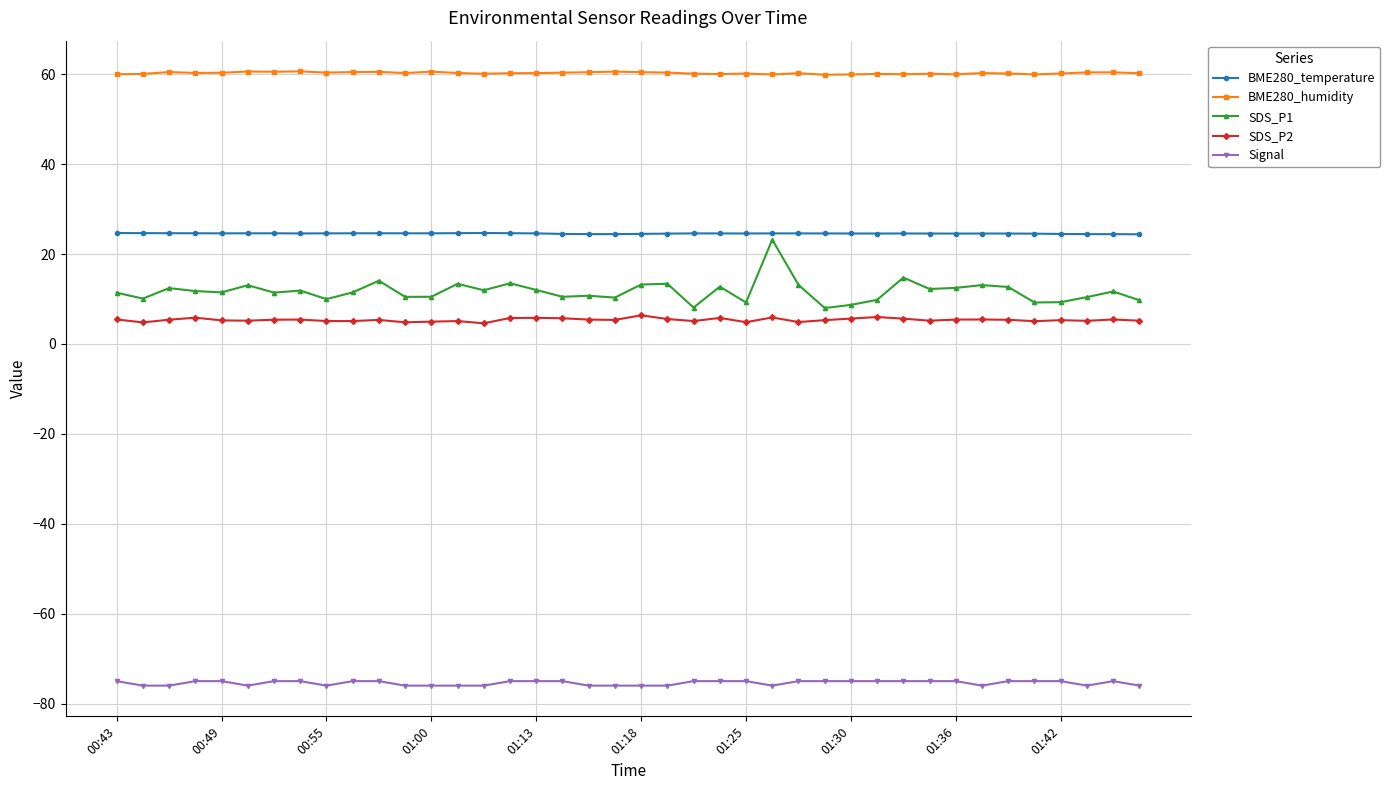

Which series has the largest total across all categories?

BME280_humidity